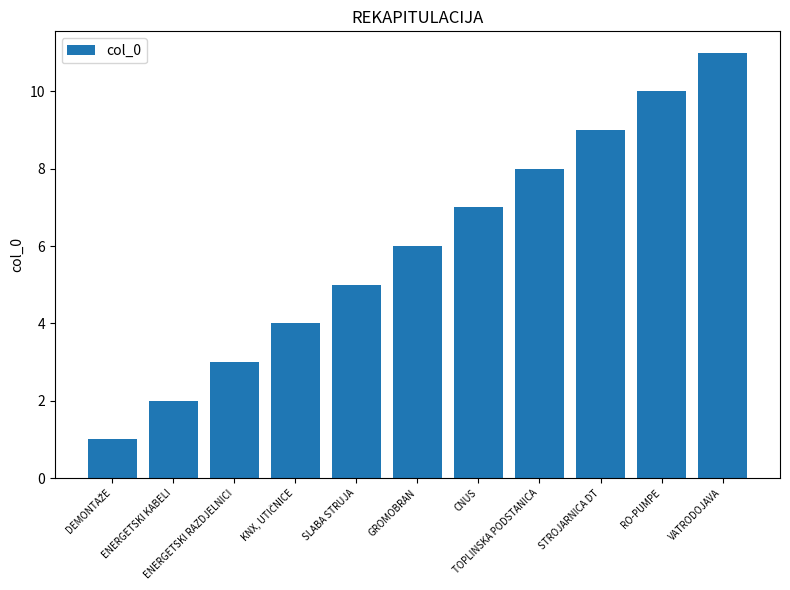

What is the greatest value displayed?

11